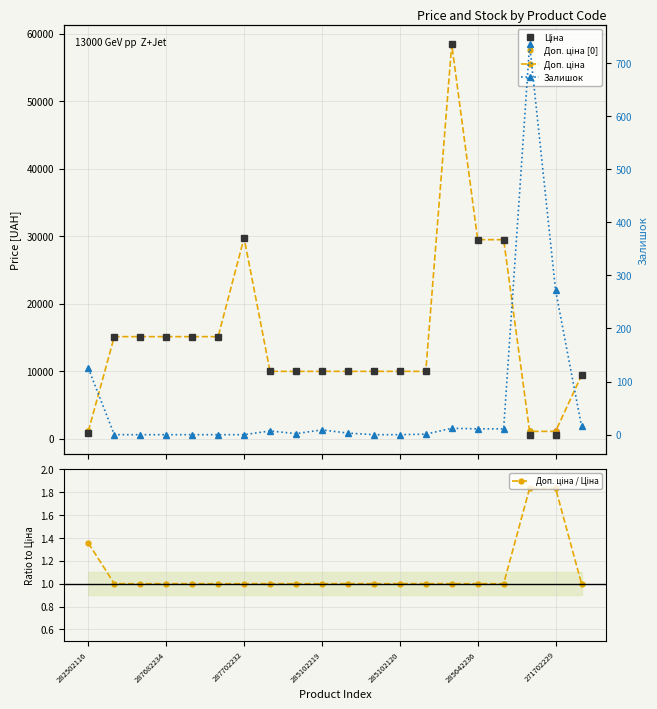

In Ціна, how many points are higher than both neighbors (excluding endpoints)?

2